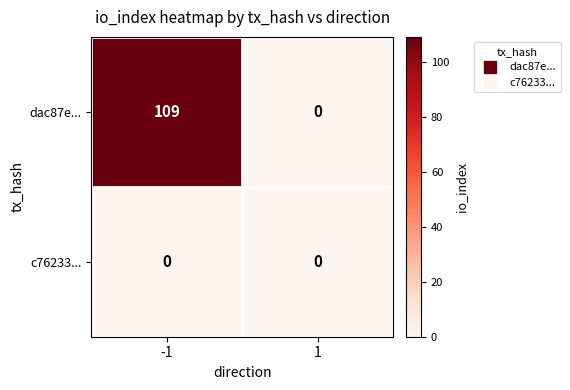

Which series has the widest spread of values?

dac87e...